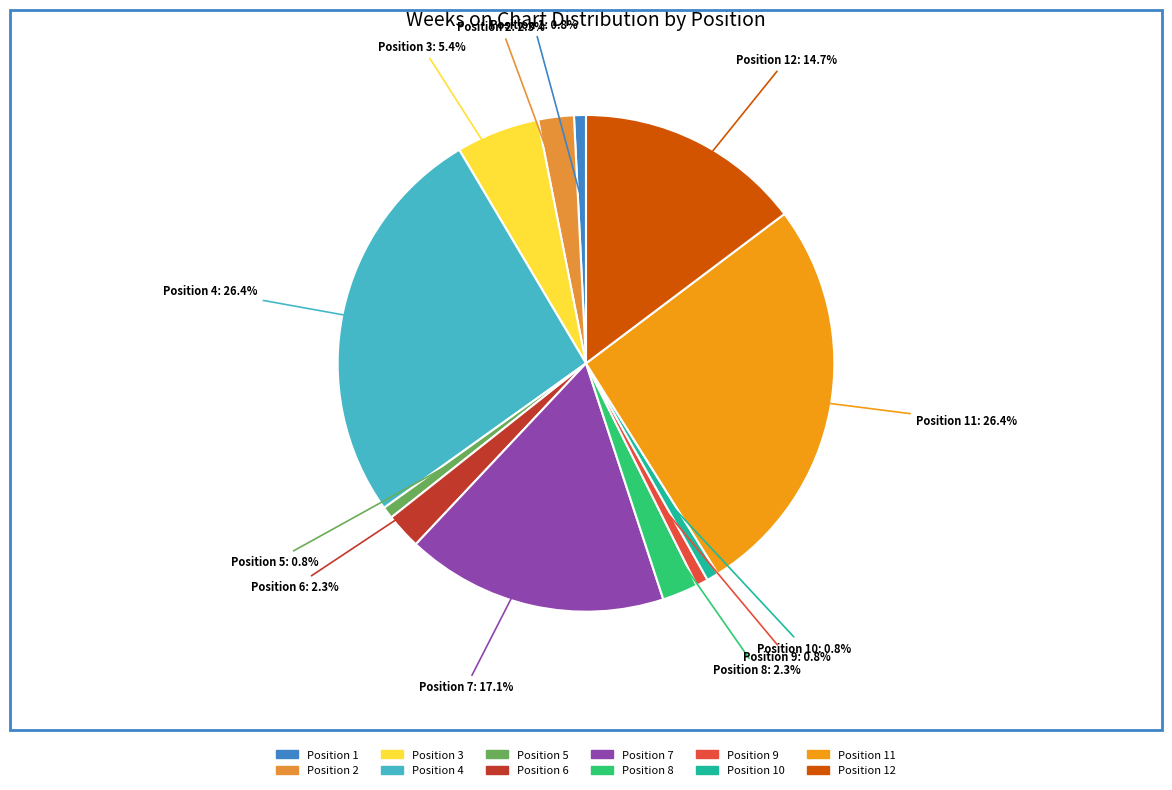

Does any single category account for the majority?

No